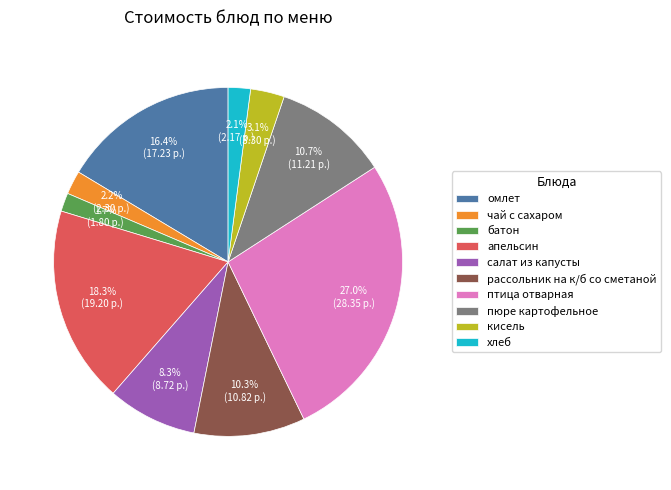

How many slices are in this pie chart?

10